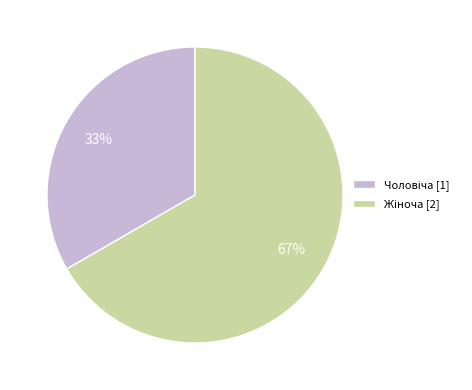

To the nearest percent, what is the average slice percentage?

50%